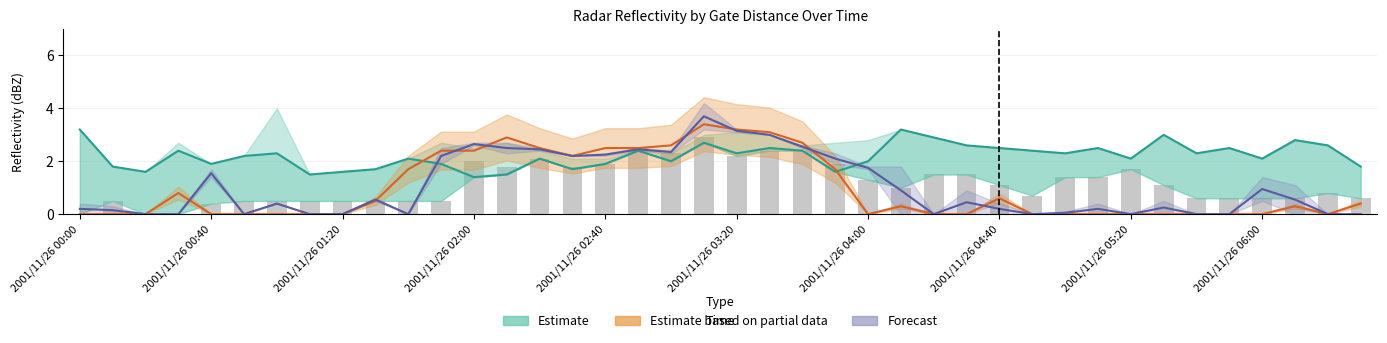

What is the spread (max minus min) of values at 2001/11/26 02:00?

1.3